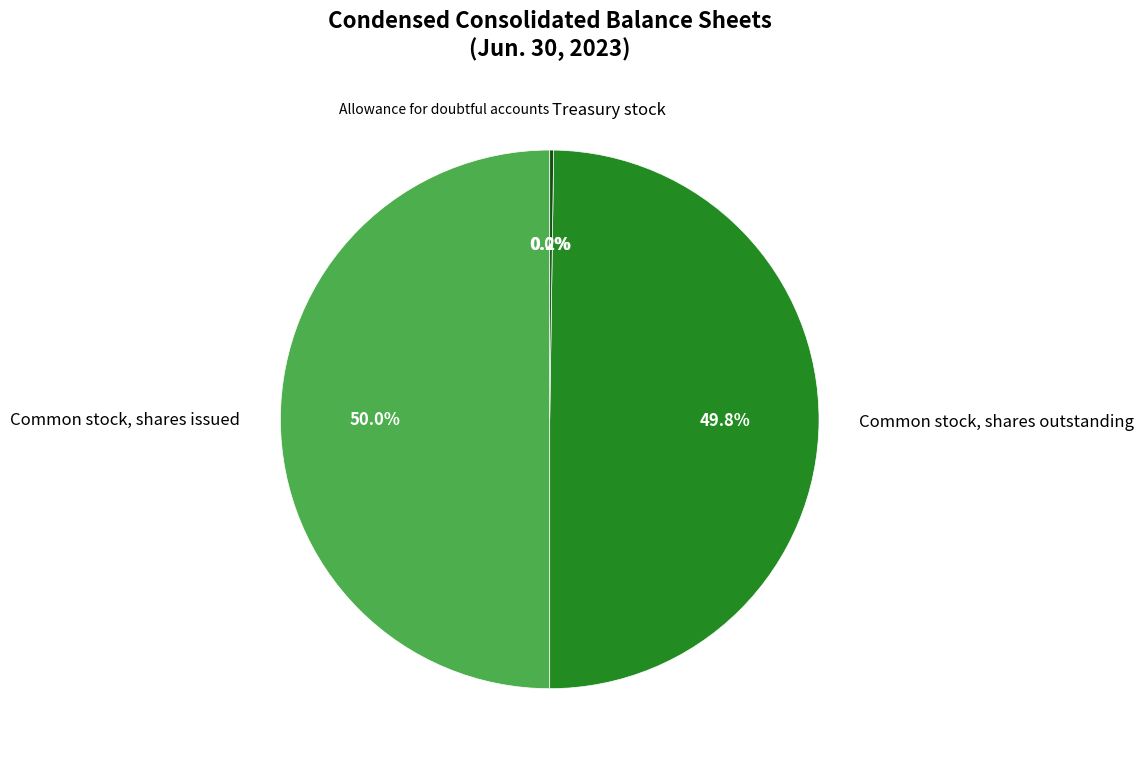

How much of the chart is everything except Common stock, shares issued?

50.0%